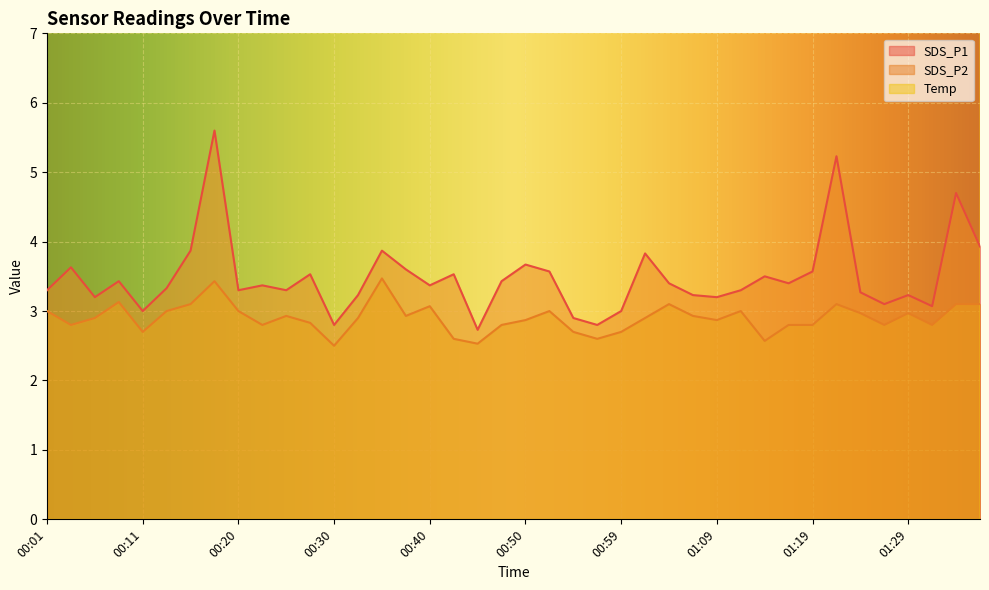

What is the total value across all series at 00:40?

20.3